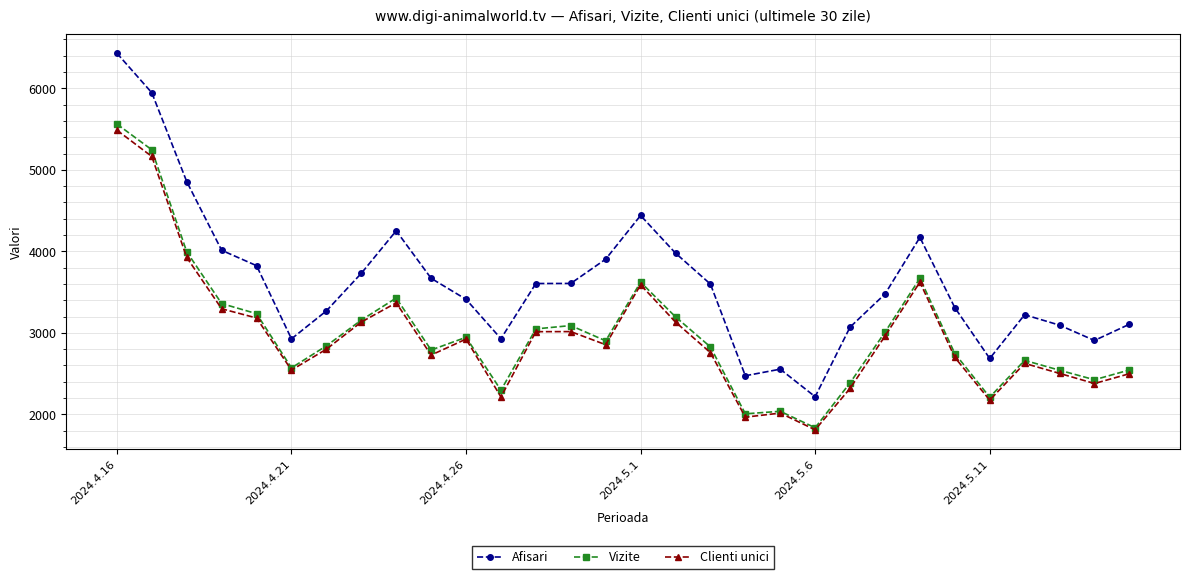

True or false: Vizite and Afisari cross at least once.

False